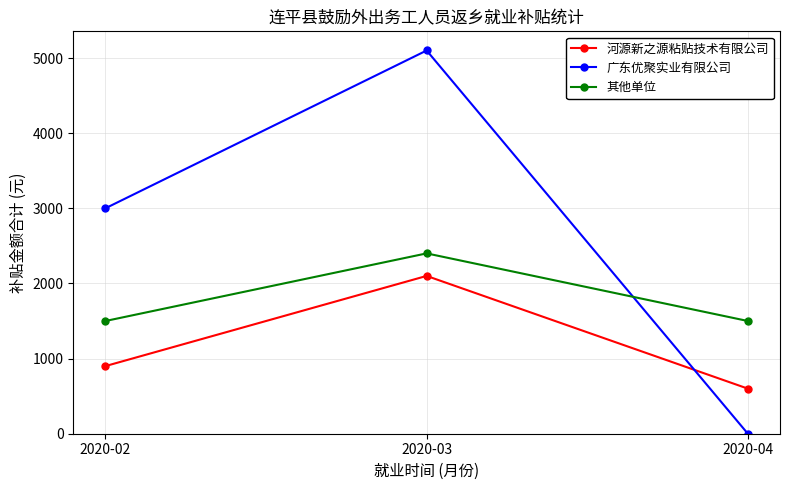

The 广东优聚实业有限公司 series shows 0 at 2020-04. True or false?

True